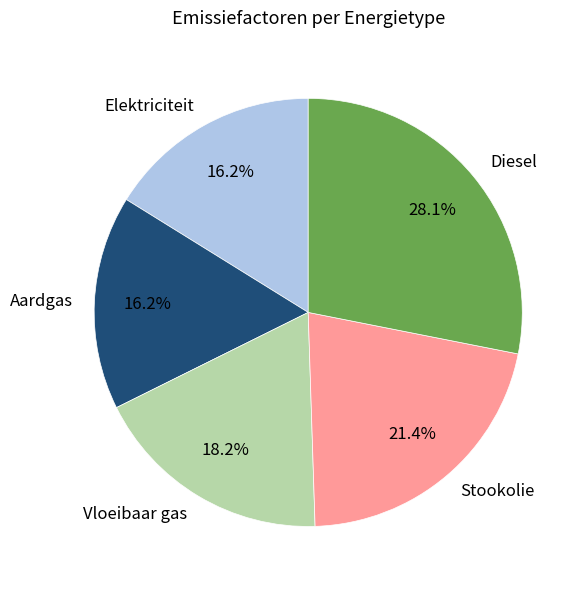

How much of the chart is everything except Elektriciteit?

83.8%